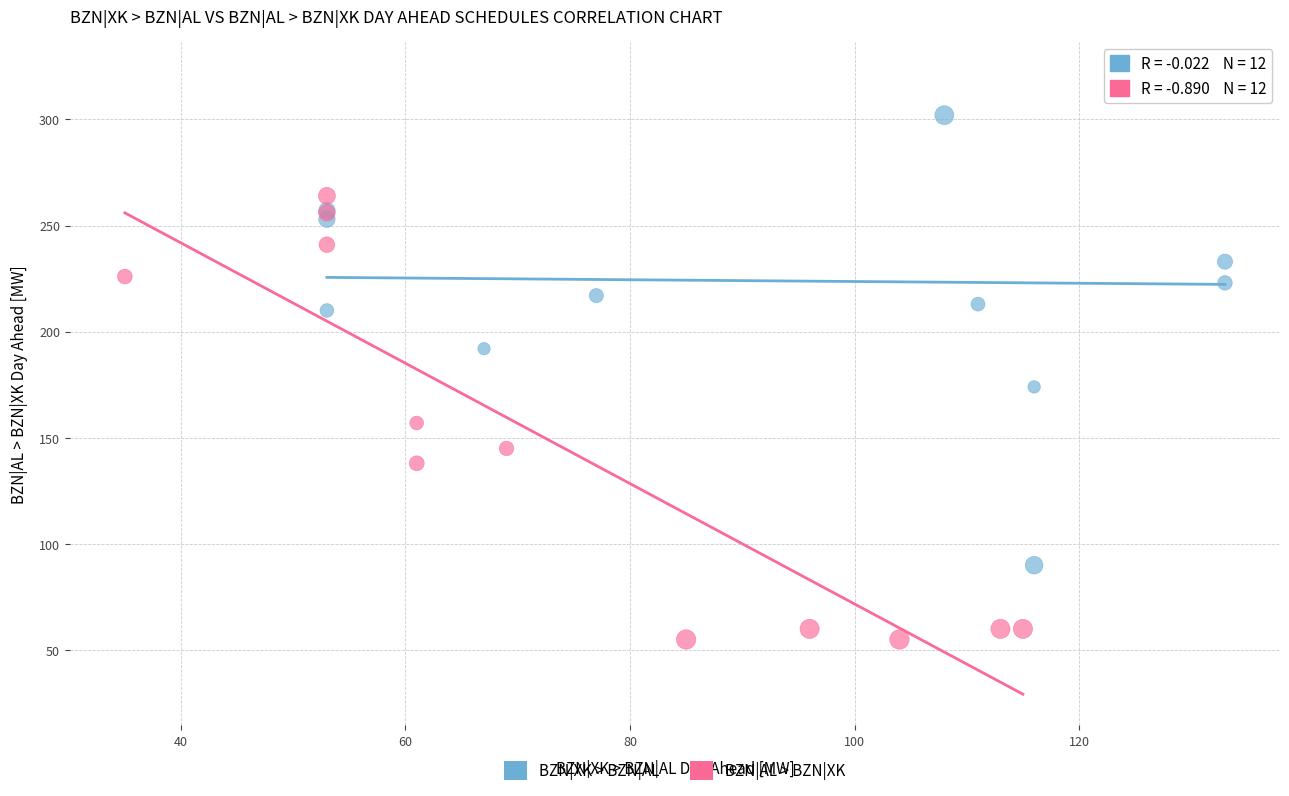

Which series contains the lowest Y value?

BZN|AL > BZN|XK